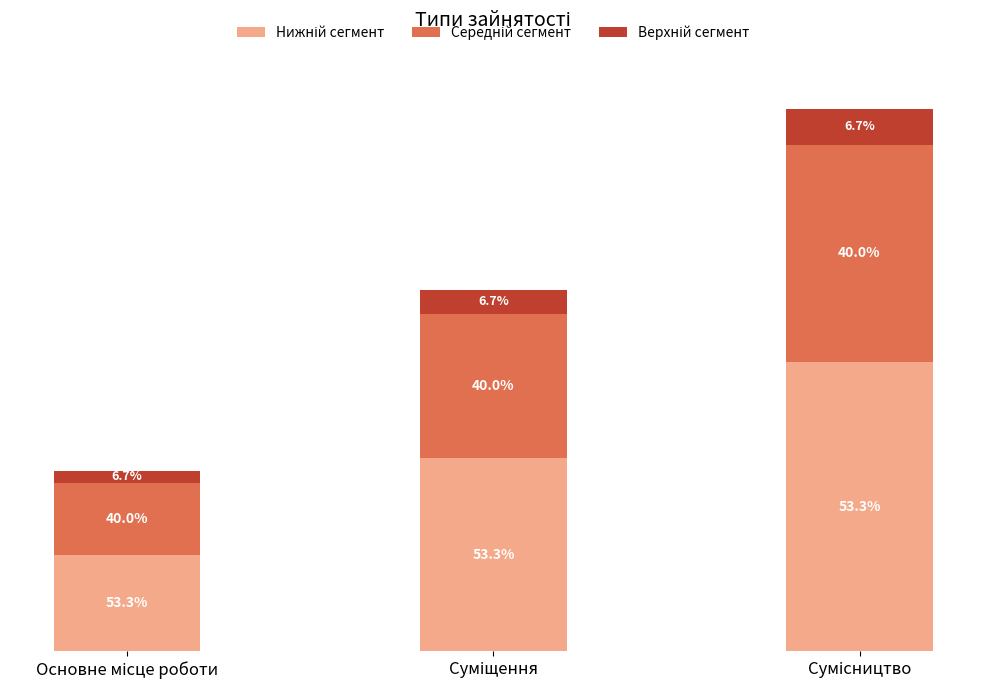

Does the chart contain stacked bars?

Yes